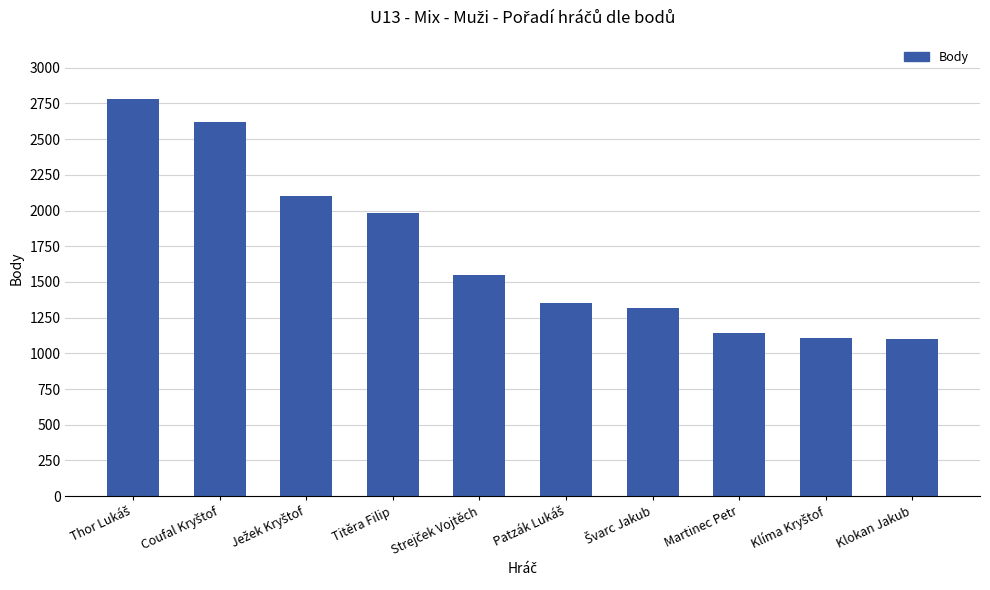

What is the smallest value displayed?

1100